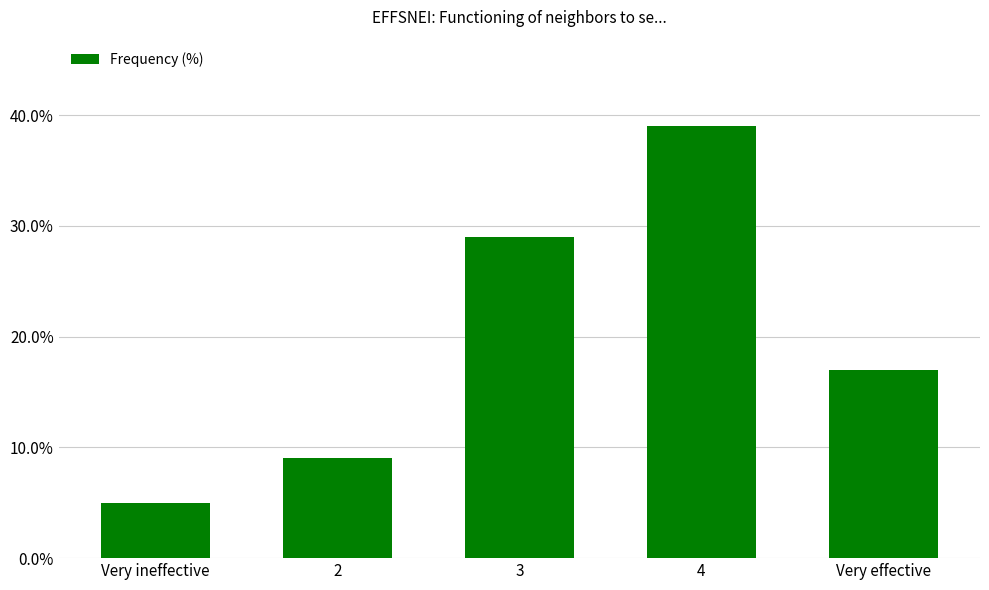

Reading right to left, extract all data points from this chart.

Very effective=17	4=39	3=29	2=9	Very ineffective=5